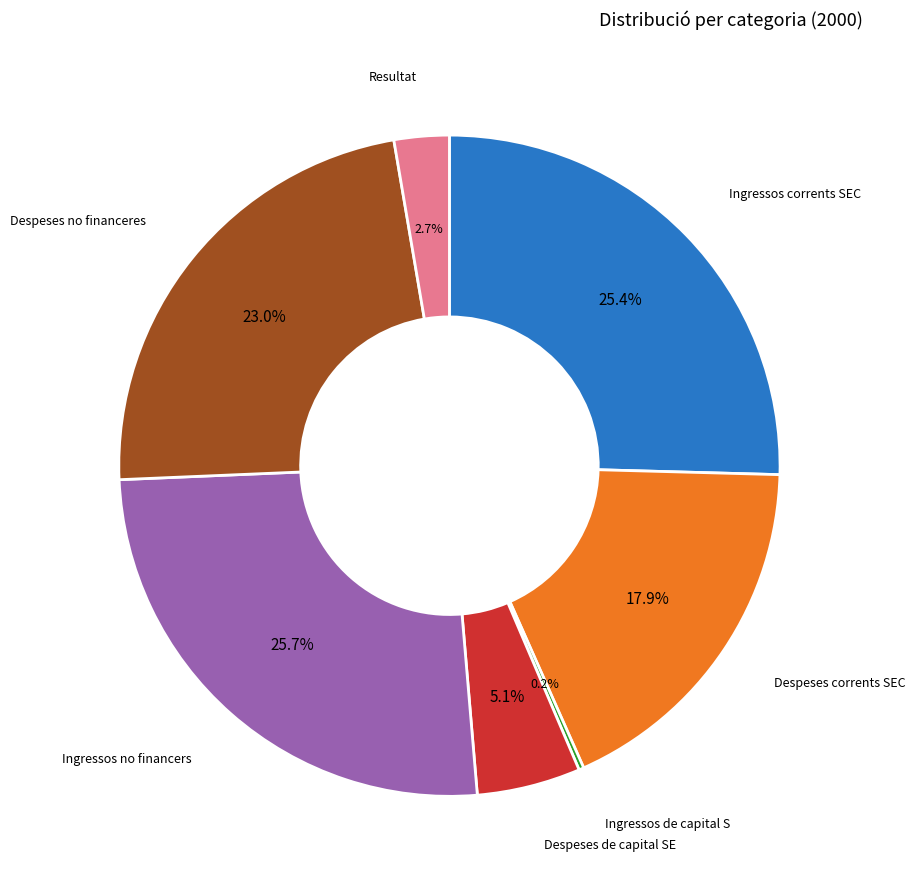

Is there a majority slice in this chart?

No